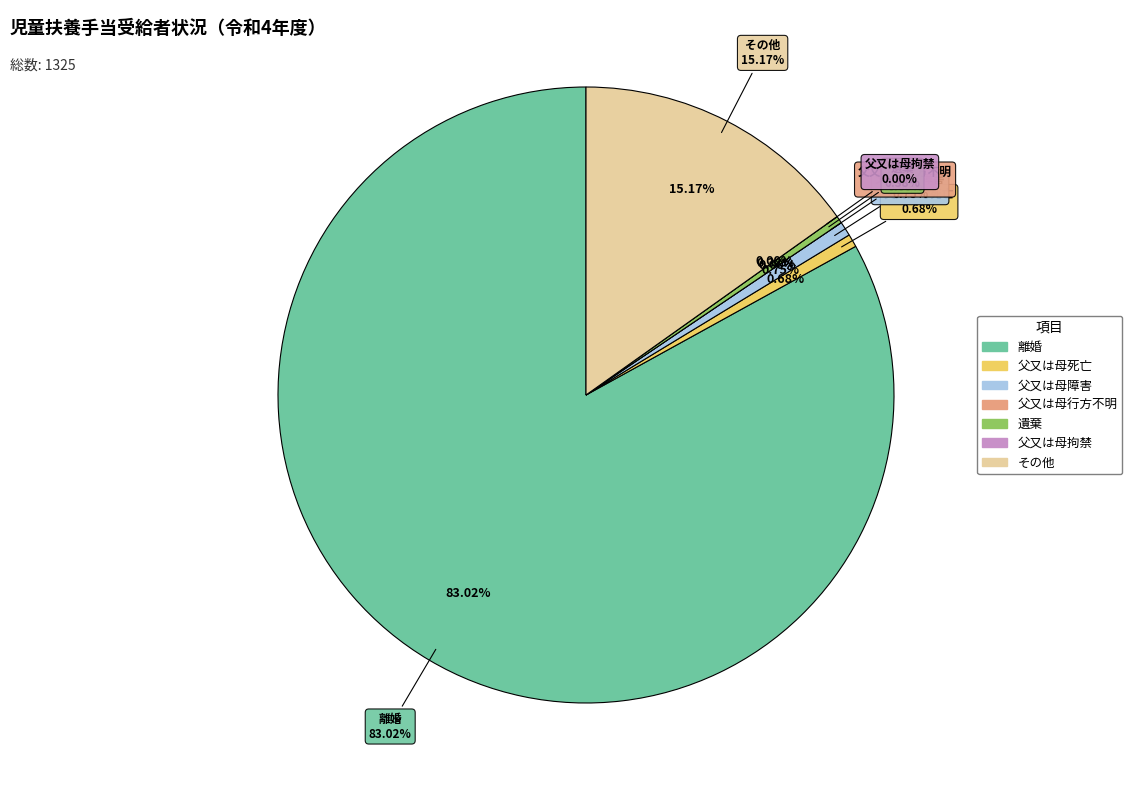

True or false: 遺棄 accounts for 15% of the total.

False